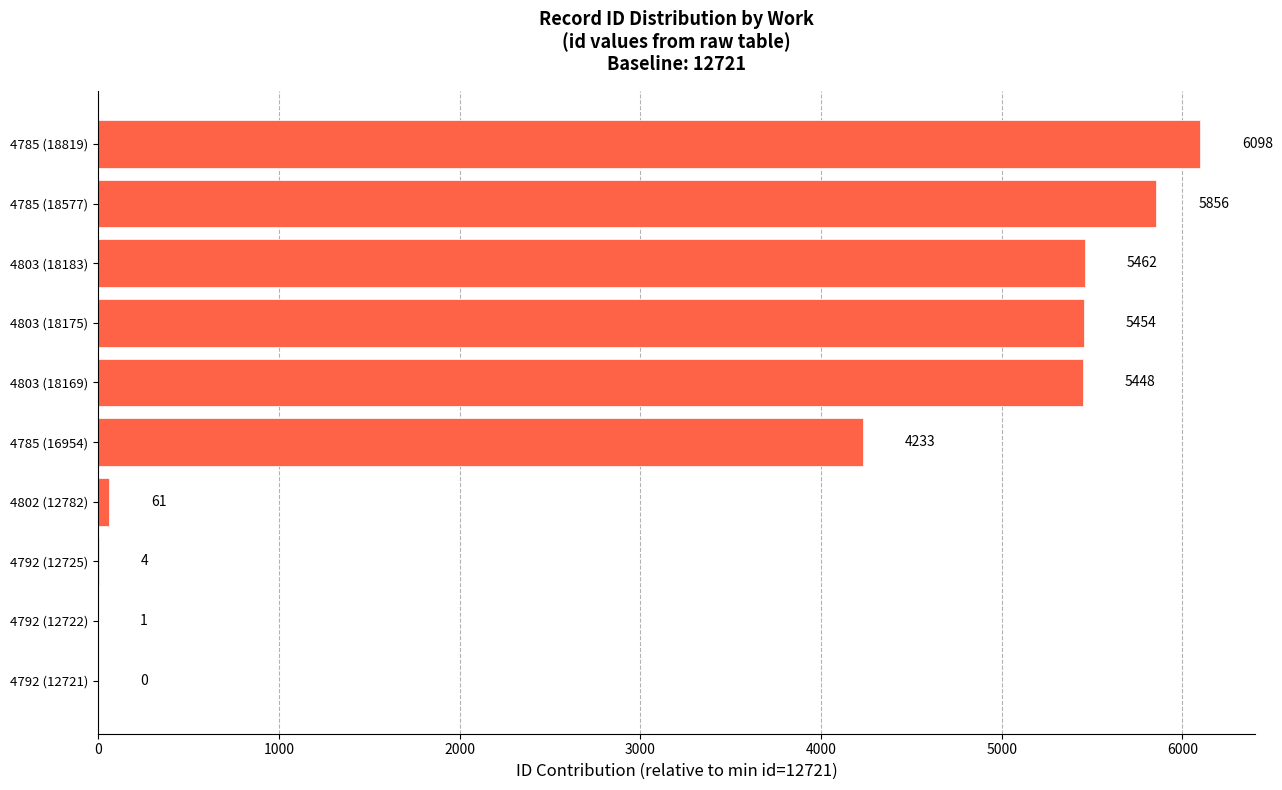

What is the change in value from 4802 (12782) to 4785 (18577)?

+5795